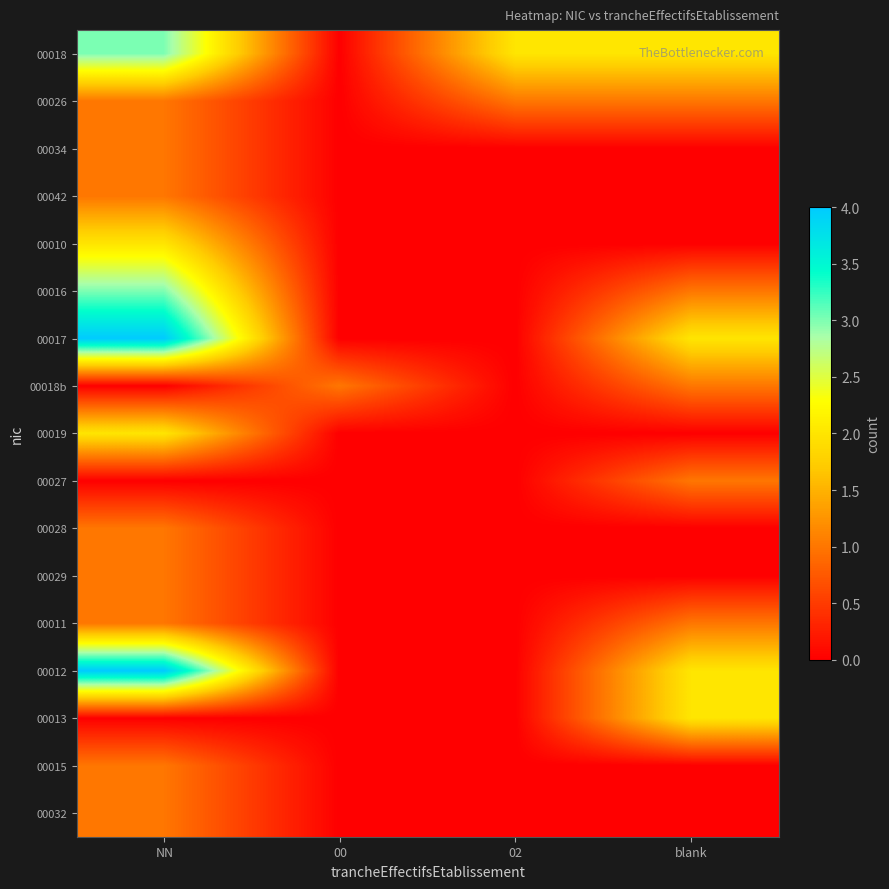

List the series in order of their peak value, highest first.

00017, 00012, 00018, 00016, 00010, 00019, 00013, 00026, 00034, 00042, 00018b, 00027, 00028, 00029, 00011, 00015, 00032